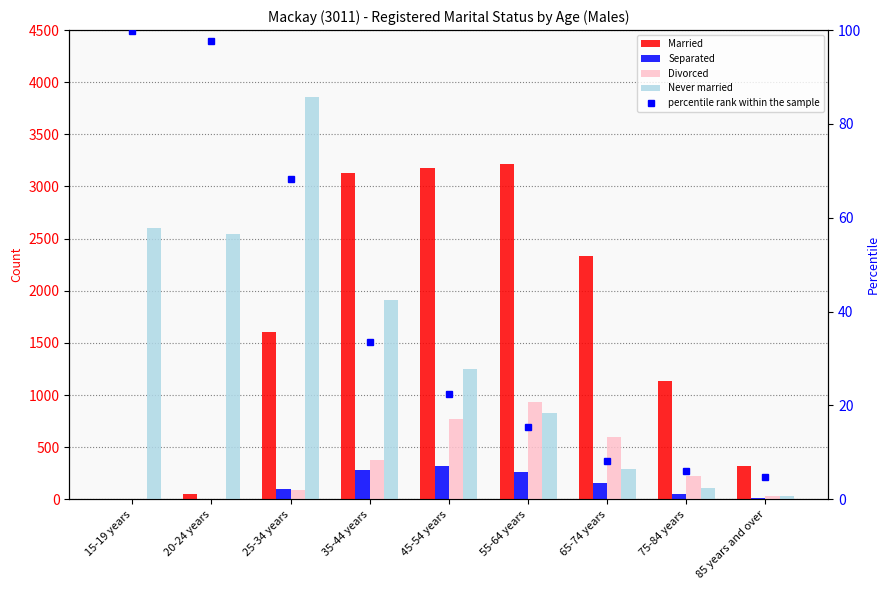

What is the maximum value for Never married?

3863.0